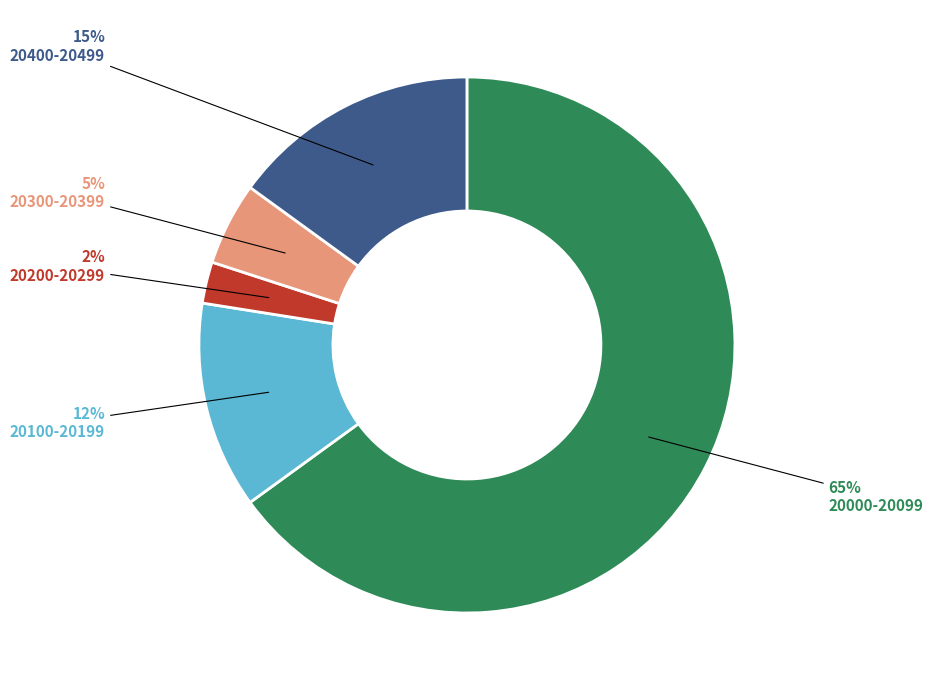

What is the smallest slice in the pie chart?

20200-20299